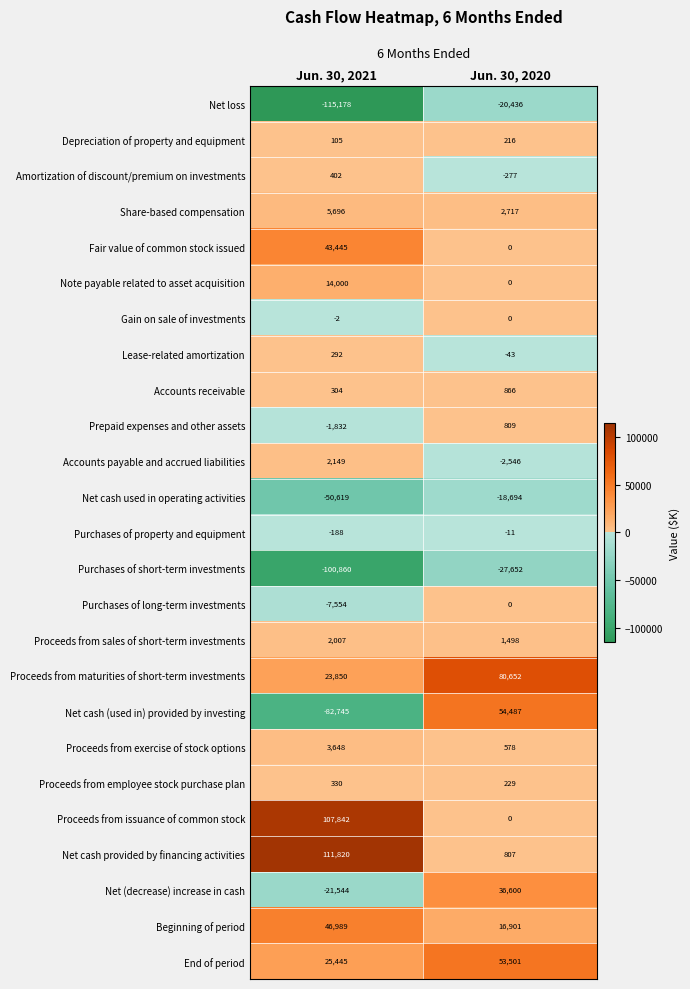

What is the difference between the highest and lowest values at Jun. 30, 2020?

108304